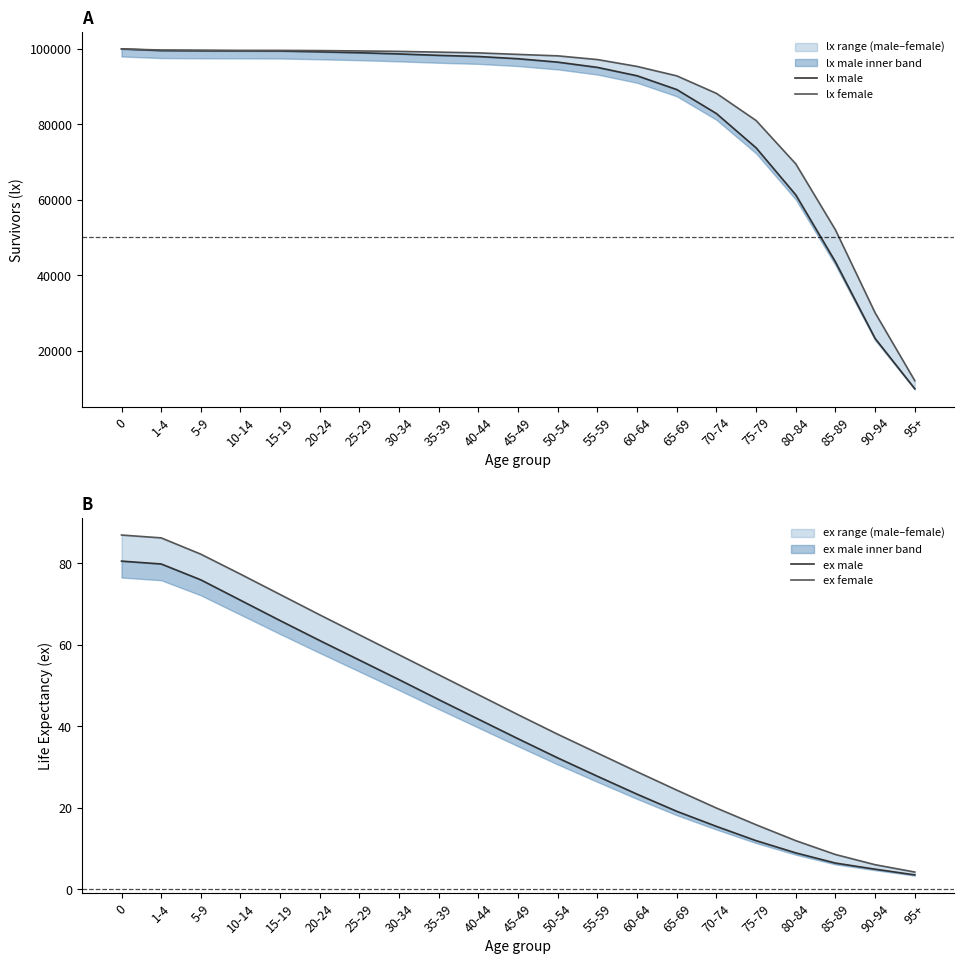

How many data points in lx female are less than 98544?

10